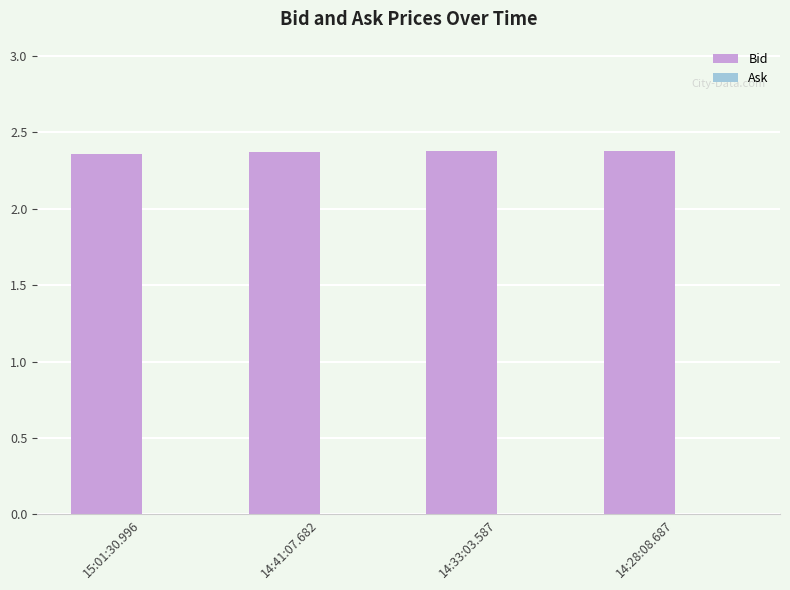

What is the sum of all values?

9.5